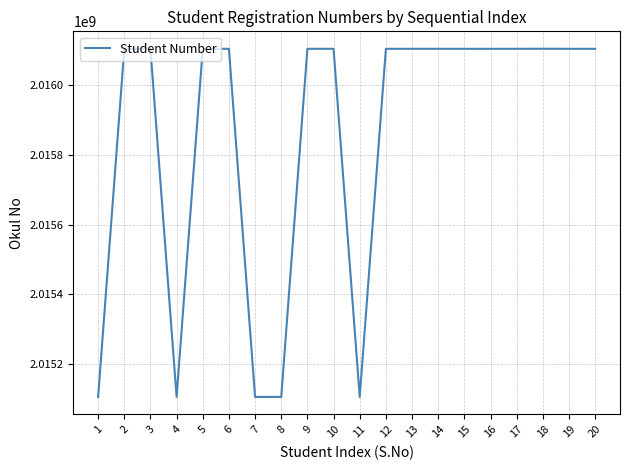

Between 16 and 7, which is larger?

16